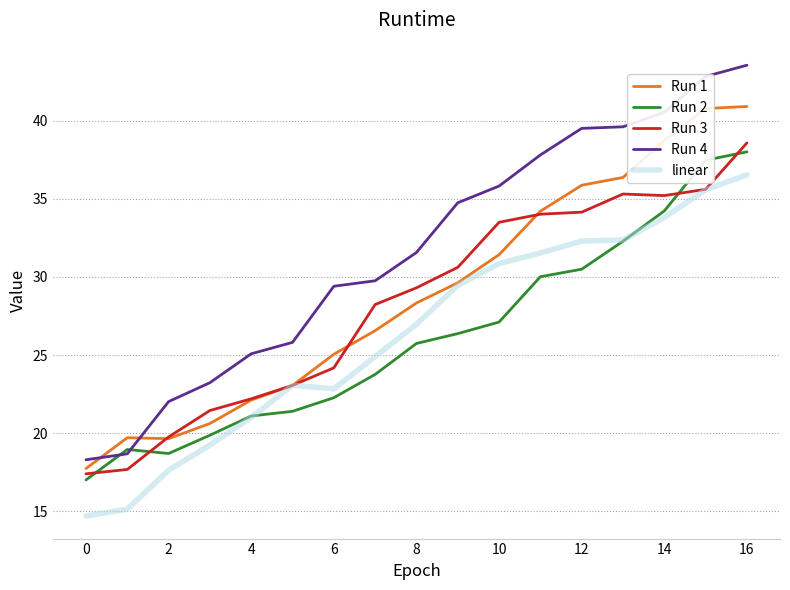

Which series has the largest range (max minus min)?

Run 4